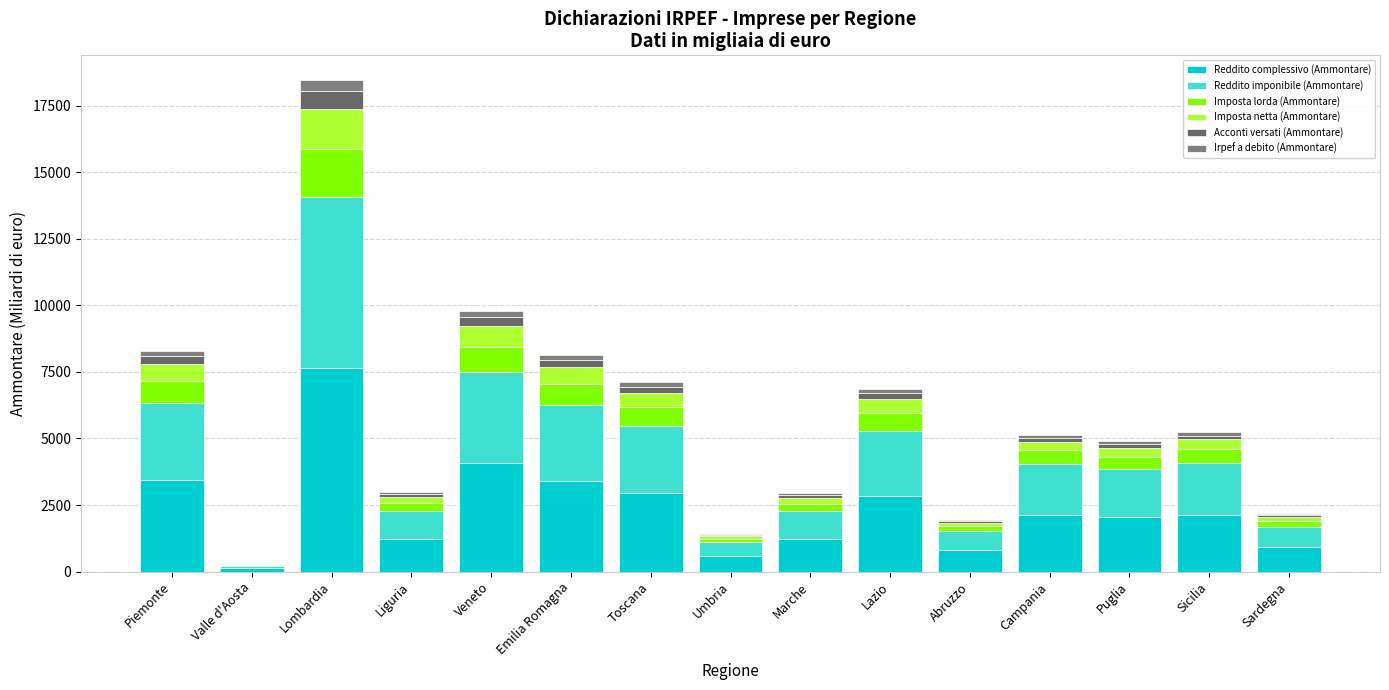

How many values in the Reddito complessivo (Ammontare) series exceed 2136?

8